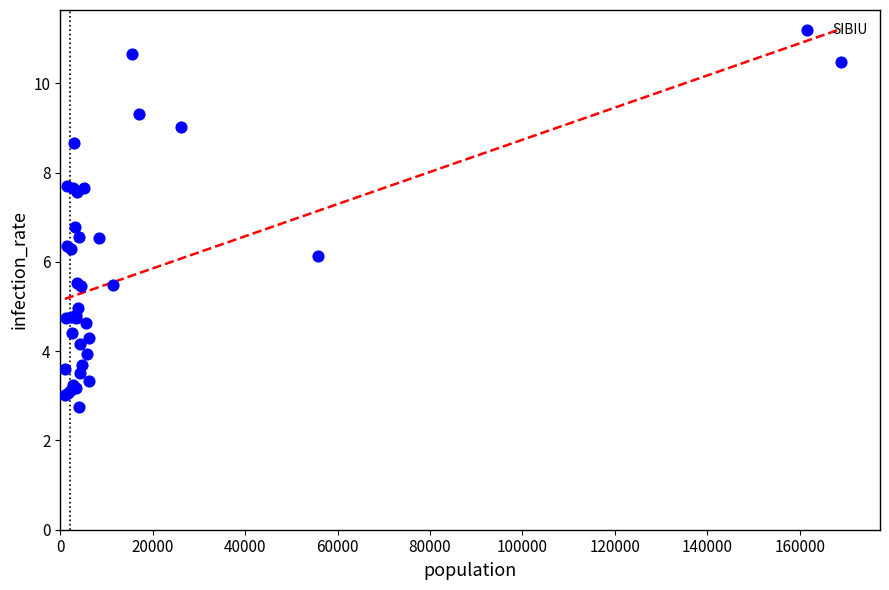

What Y value in the scatter plot is closest to 6?

6.1